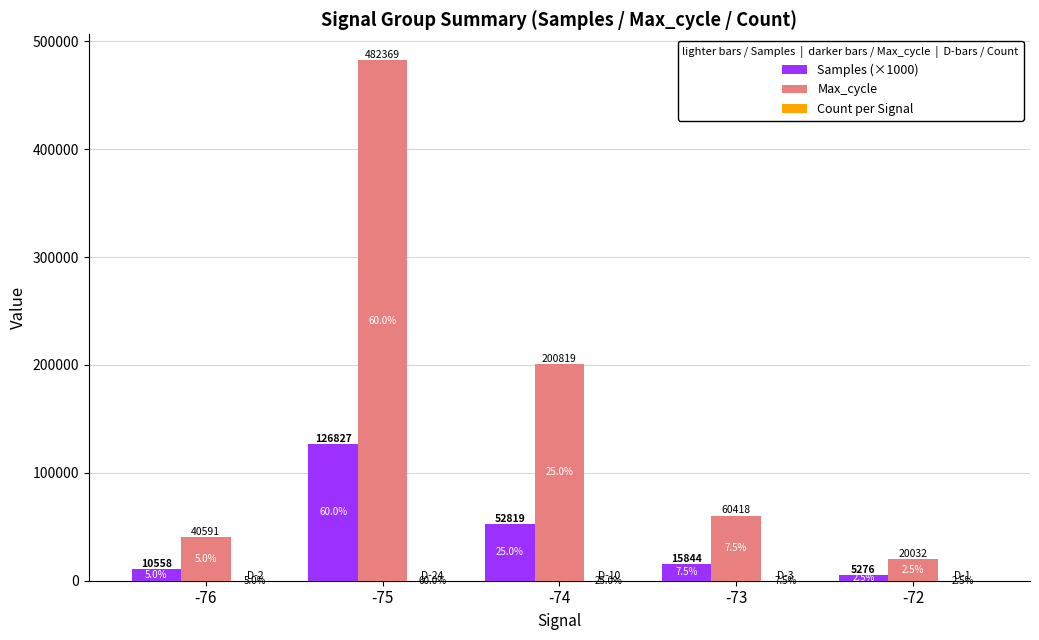

How many groups of bars are there?

5